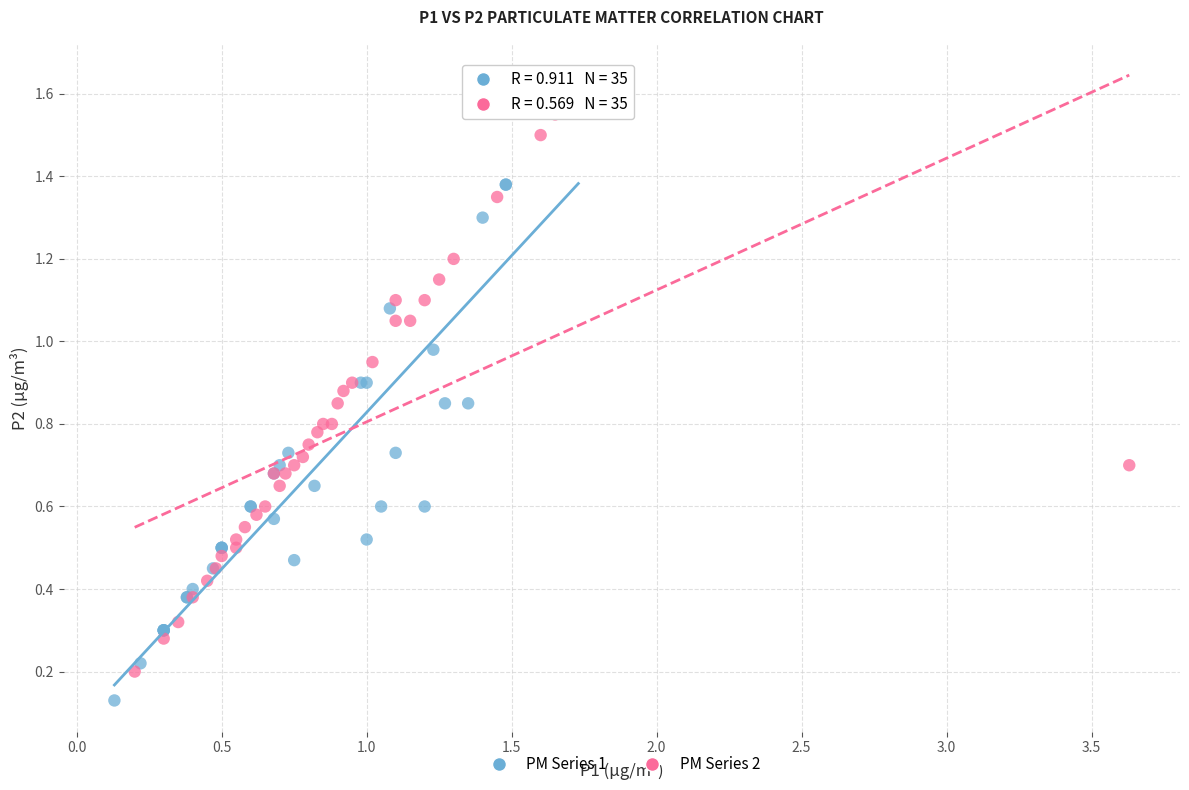

Which series has the widest spread of Y values?

PM Series 1